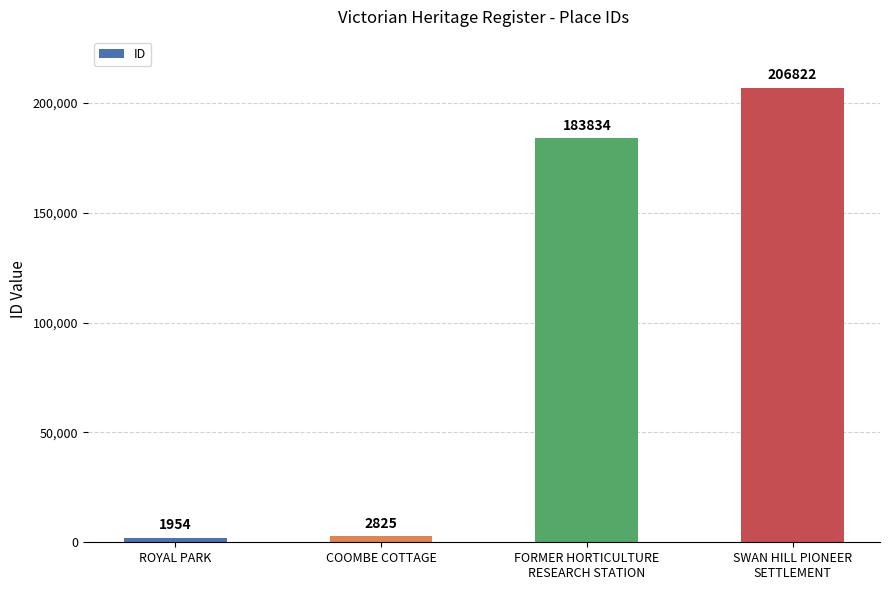

At which label is the value closest to 104388?

FORMER HORTICULTURE
RESEARCH STATION